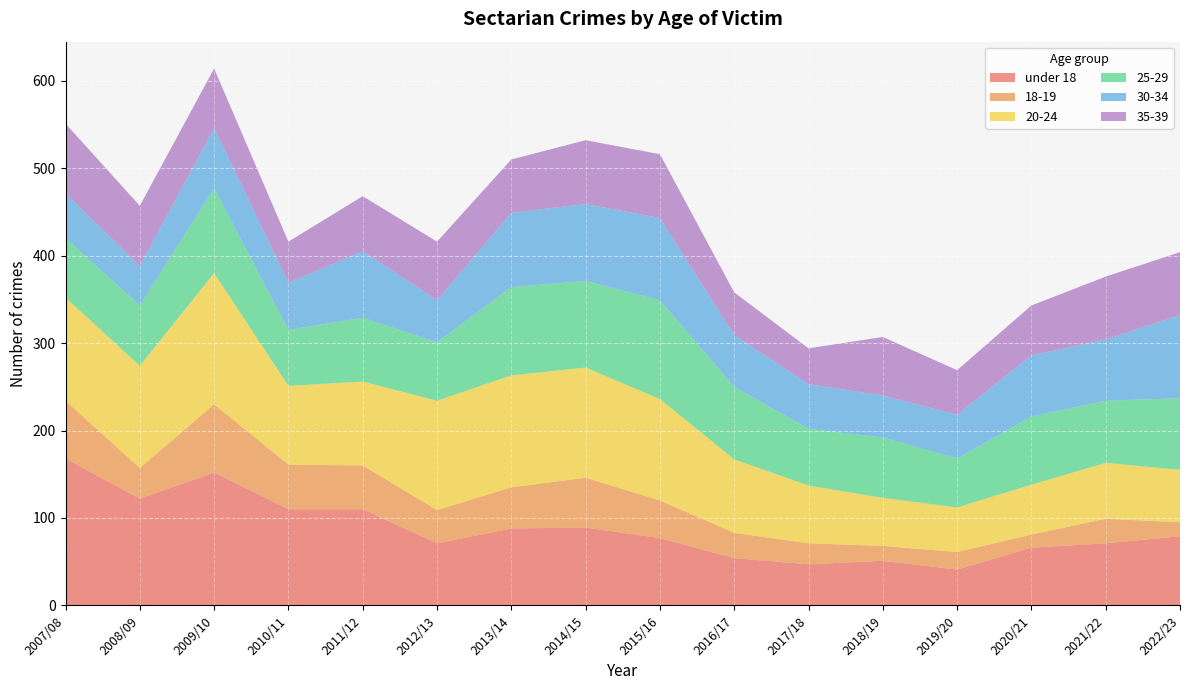

Reading right to left, transcribe all the data shown in this chart.

under 18: 2022/23=79	2021/22=71	2020/21=66	2019/20=41	2018/19=51	2017/18=47	2016/17=54	2015/16=77	2014/15=89	2013/14=88	2012/13=71	2011/12=110	2010/11=110	2009/10=152	2008/09=122	2007/08=168
18-19: 2022/23=16	2021/22=28	2020/21=15	2019/20=20	2018/19=17	2017/18=24	2016/17=29	2015/16=43	2014/15=57	2013/14=47	2012/13=38	2011/12=50	2010/11=51	2009/10=78	2008/09=35	2007/08=66
20-24: 2022/23=60	2021/22=64	2020/21=57	2019/20=51	2018/19=55	2017/18=66	2016/17=84	2015/16=116	2014/15=126	2013/14=128	2012/13=125	2011/12=96	2010/11=90	2009/10=150	2008/09=117	2007/08=118
25-29: 2022/23=82	2021/22=71	2020/21=78	2019/20=56	2018/19=69	2017/18=65	2016/17=83	2015/16=113	2014/15=99	2013/14=101	2012/13=67	2011/12=73	2010/11=64	2009/10=97	2008/09=69	2007/08=68
30-34: 2022/23=95	2021/22=70	2020/21=70	2019/20=50	2018/19=48	2017/18=51	2016/17=59	2015/16=94	2014/15=88	2013/14=85	2012/13=48	2011/12=76	2010/11=54	2009/10=69	2008/09=45	2007/08=51
35-39: 2022/23=72	2021/22=72	2020/21=57	2019/20=51	2018/19=67	2017/18=41	2016/17=49	2015/16=73	2014/15=73	2013/14=61	2012/13=67	2011/12=63	2010/11=47	2009/10=68	2008/09=69	2007/08=80